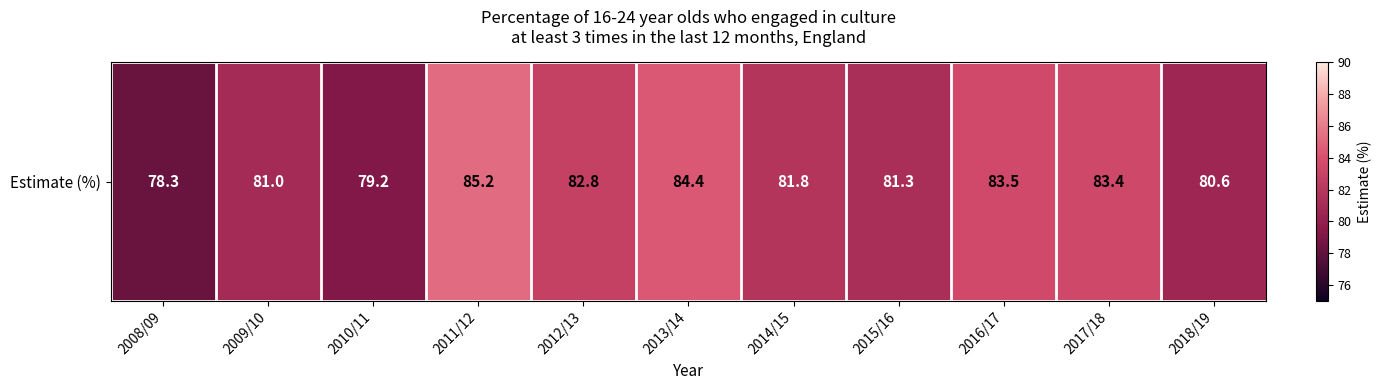

How many distinct data groups are displayed?

1